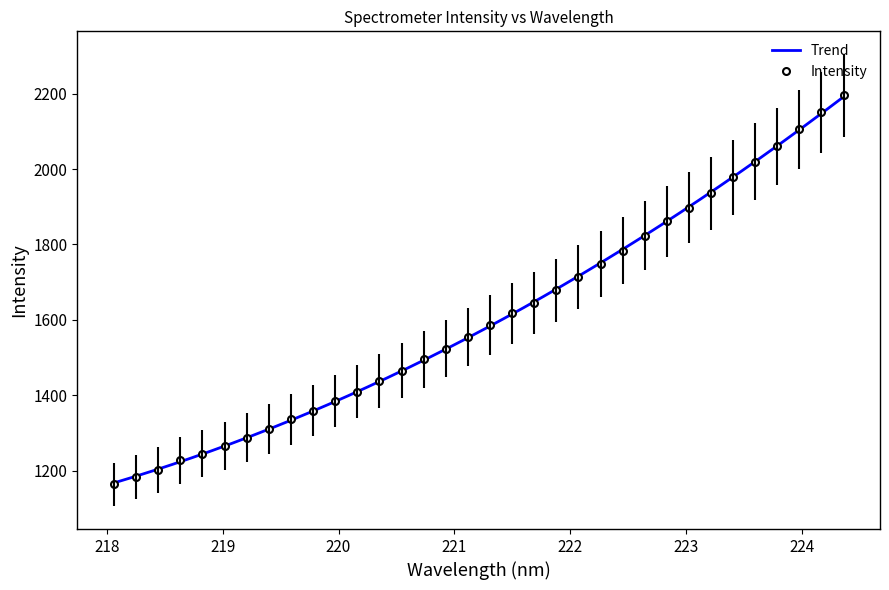

List the labels in order of value, largest first.

224.3616, 224.1709, 223.9802, 223.7895, 223.5987, 223.408, 223.2172, 223.0264, 222.8355, 222.6447, 222.4538, 222.263, 222.0721, 221.8812, 221.6902, 221.4993, 221.3083, 221.1174, 220.9264, 220.7354, 220.5444, 220.3533, 220.1623, 219.9712, 219.7801, 219.589, 219.3979, 219.2067, 219.0156, 218.8244, 218.6332, 218.442, 218.2508, 218.0596